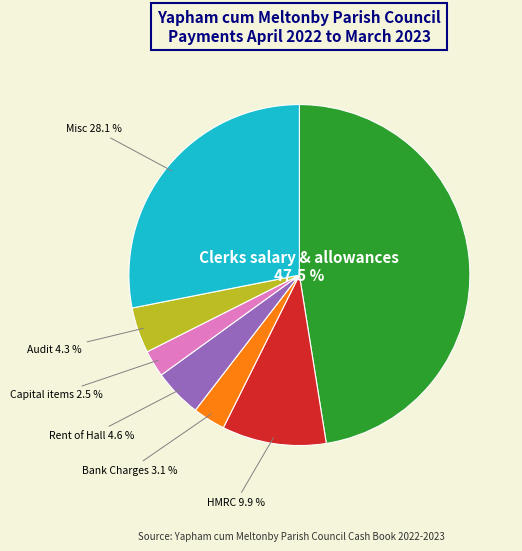

Does Clerks salary & allowances represent more than half of the total?

No